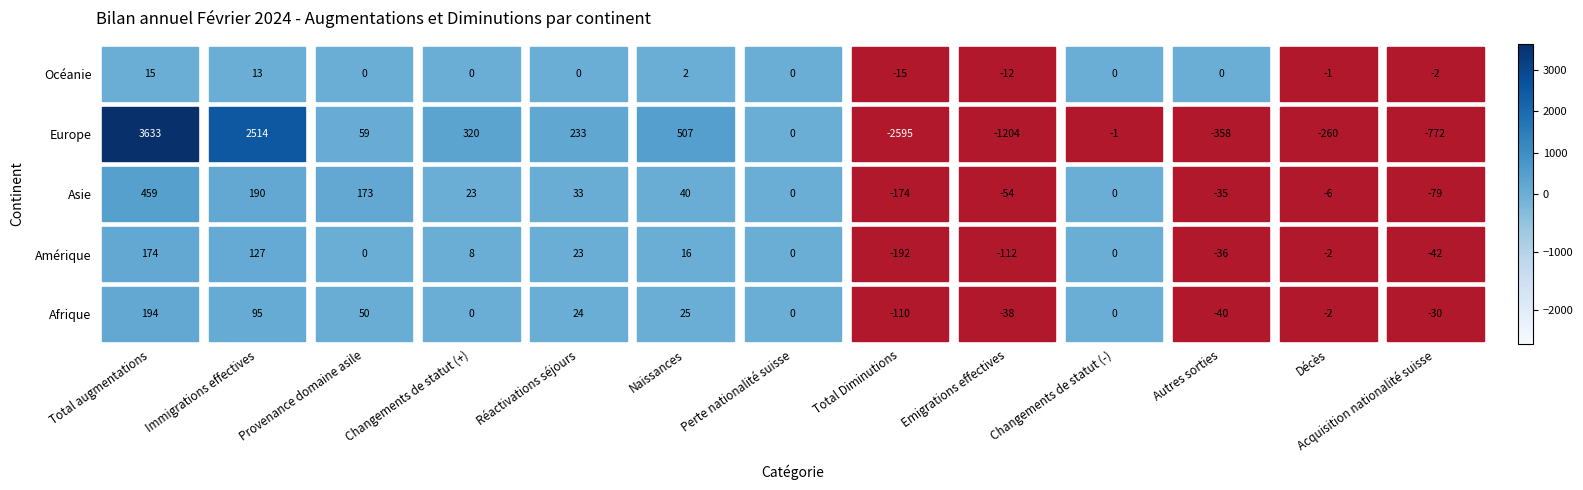

List the series in order of their peak value, highest first.

Europe, Asie, Afrique, Amérique, Océanie